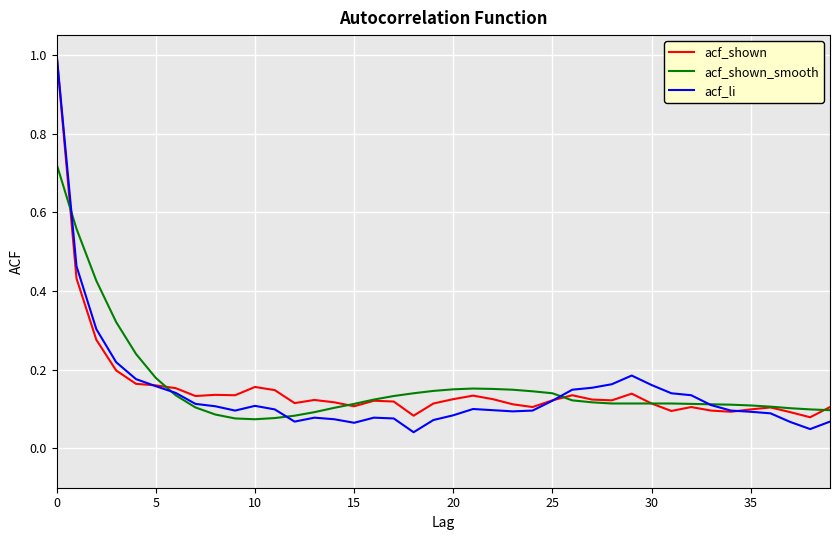

After their last crossing, which series has the higher values: acf_shown or acf_li?

acf_shown